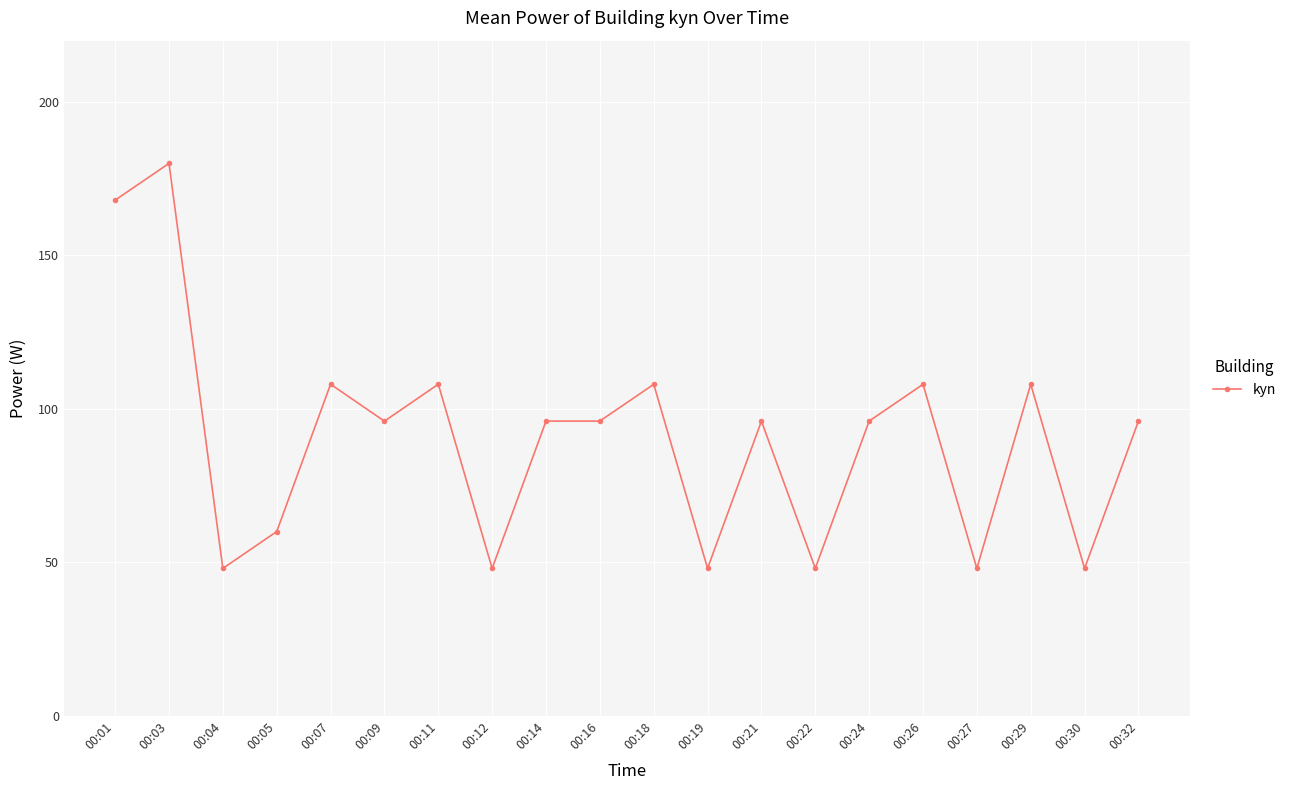

How many distinct data groups are displayed?

1